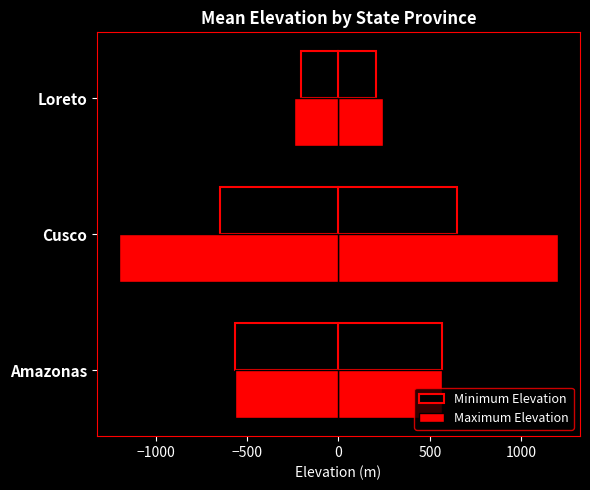

What is the value of the Maximum Elevation bar at the 1st from the left?

565